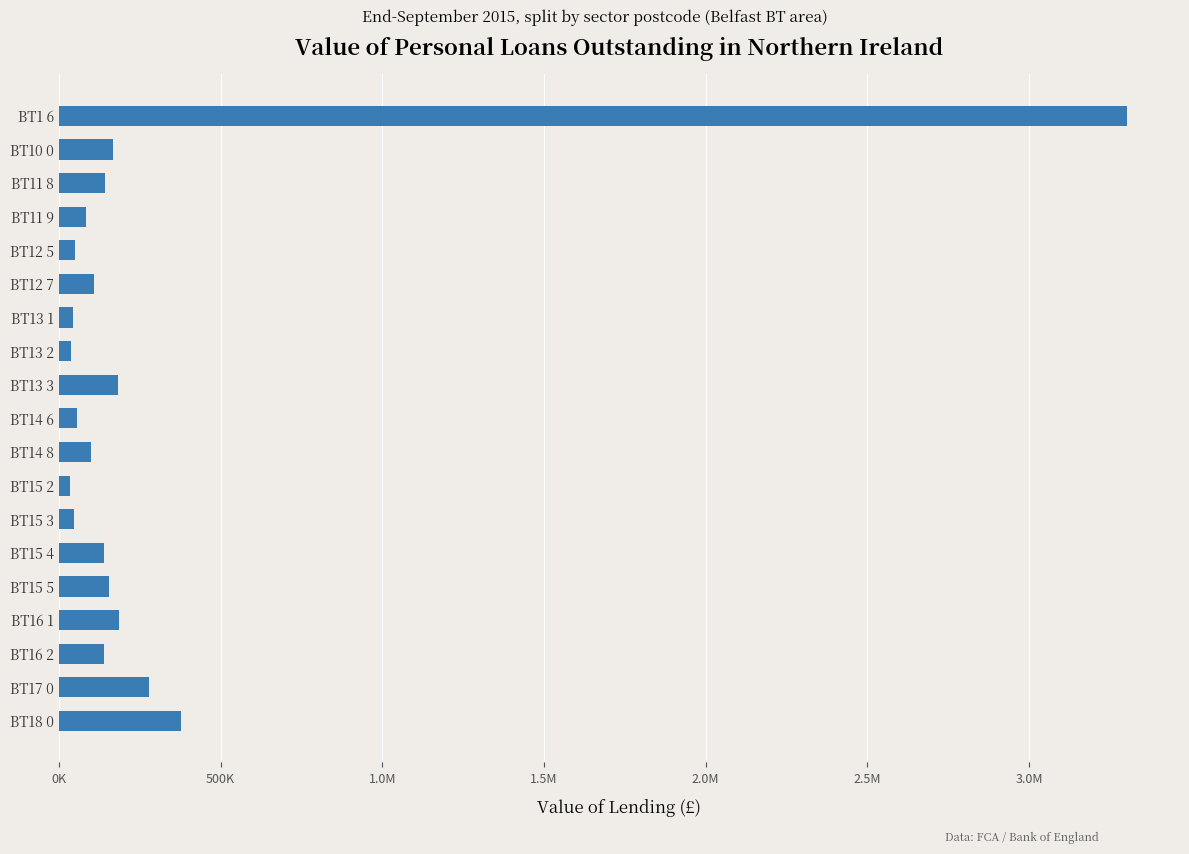

What is the difference between the second highest and minimum values?

342400.6